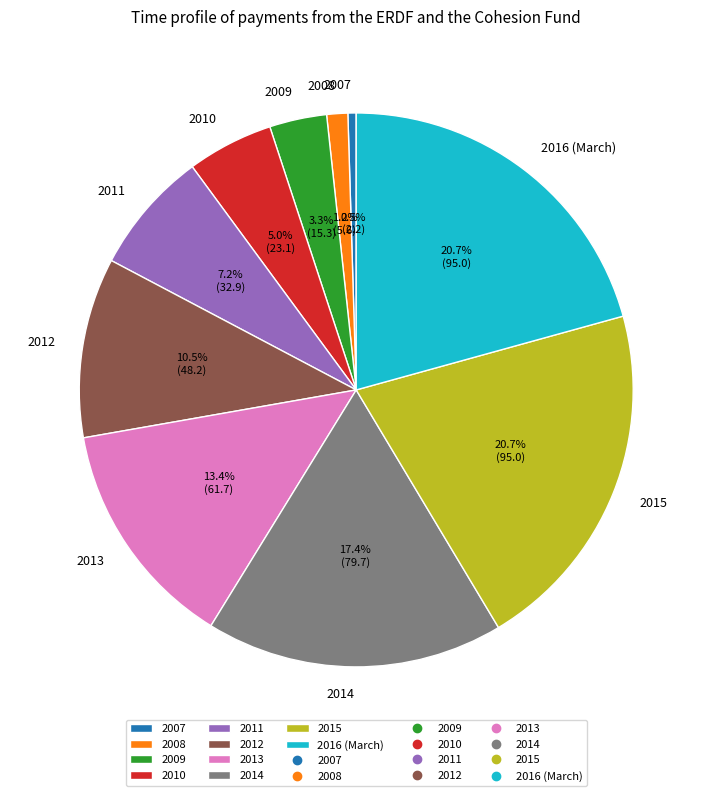

How much of the chart is everything except 2012?

89.5%